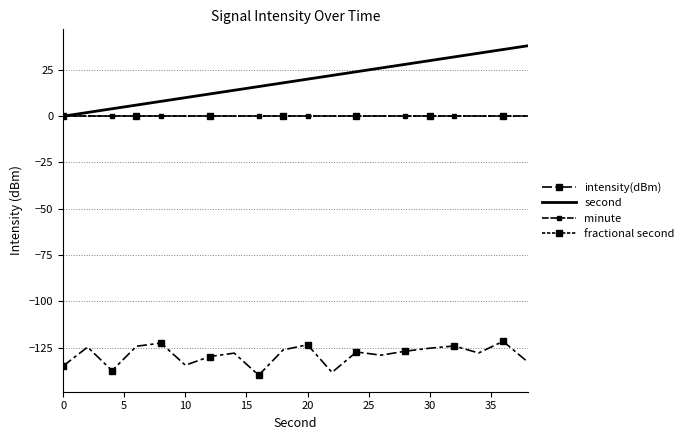

True or false: minute has more than 1 interior local peaks.

False